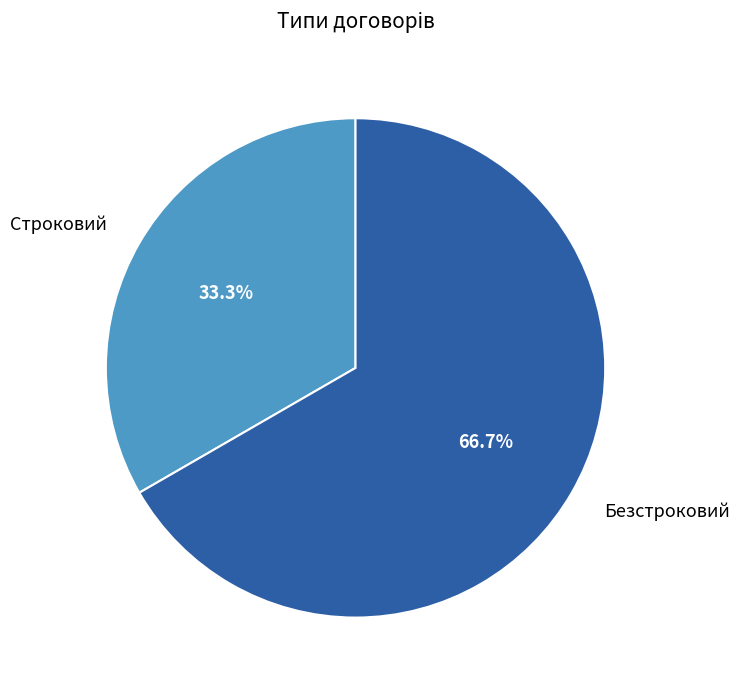

Which slice is the largest?

Безстроковий